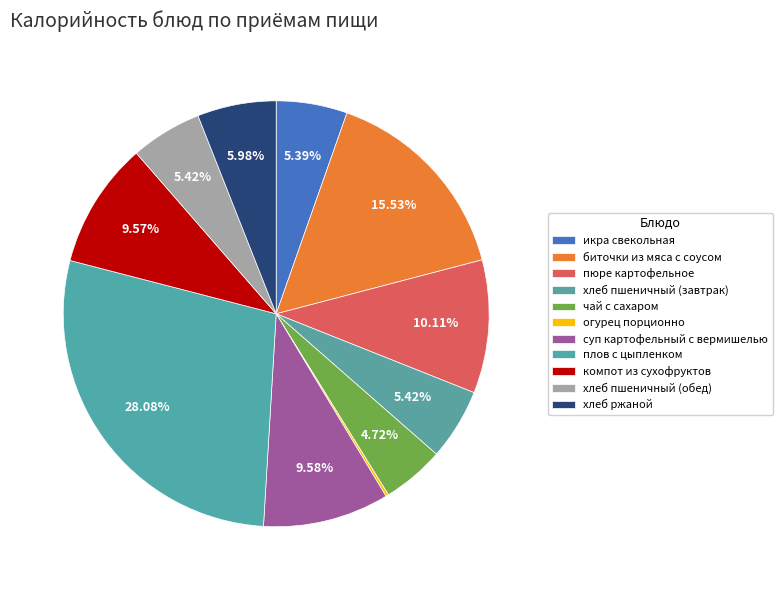

How many segments does this pie chart have?

11